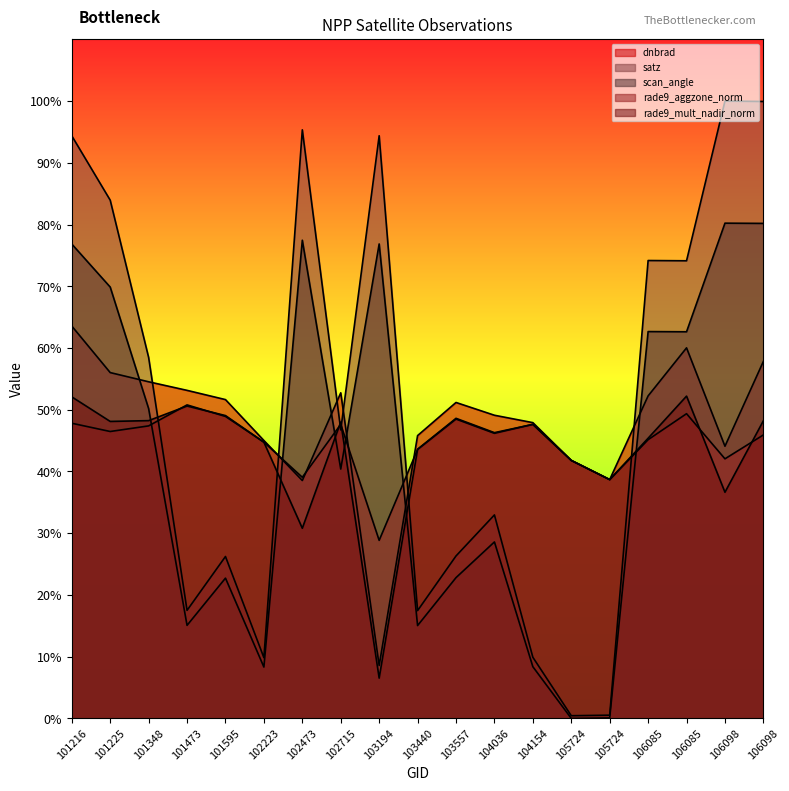

What is the difference between the second highest and minimum values in the scan_angle series?

80.2